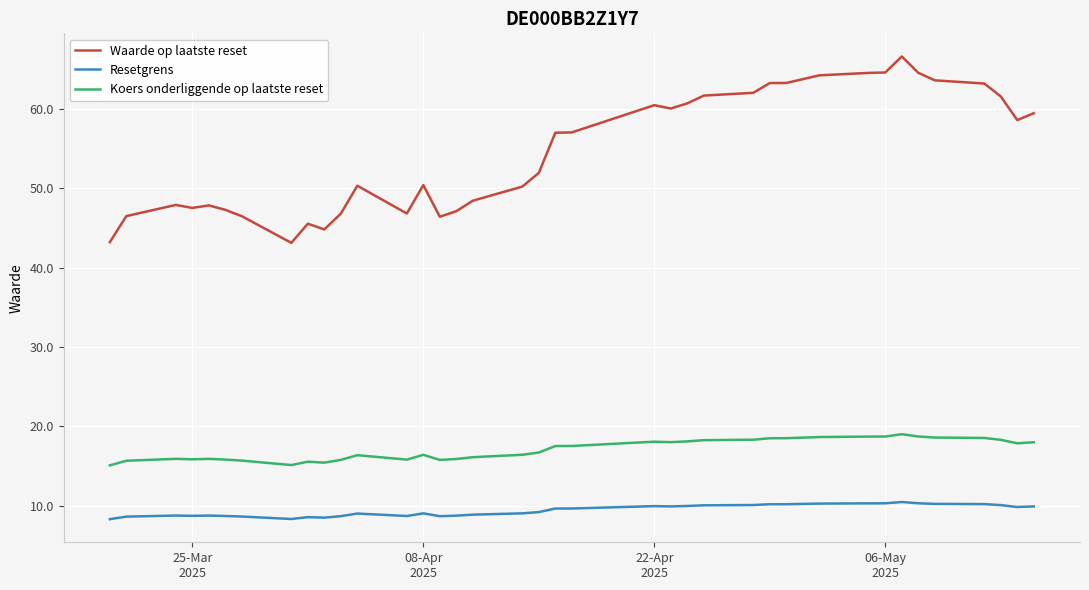

What is the average value of the Koers onderliggende op laatste reset series?

17.1